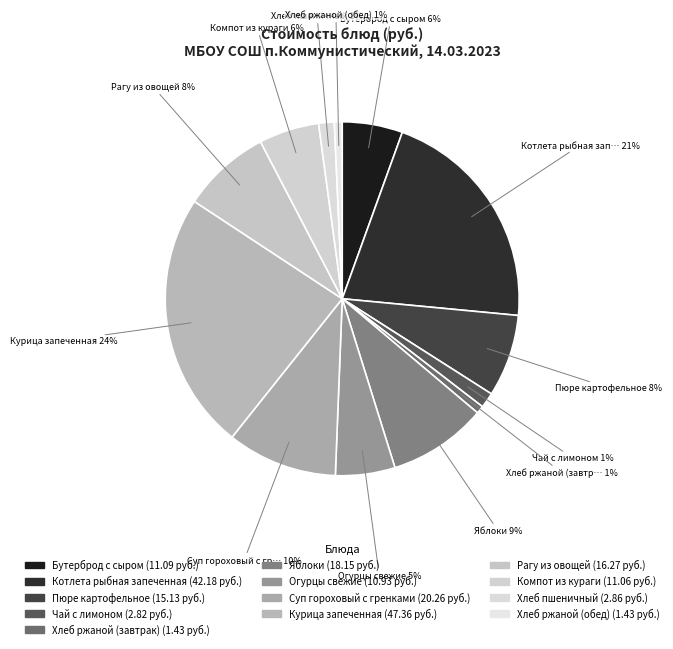

The Хлеб пшеничный slice represents 1% of the pie. True or false?

True